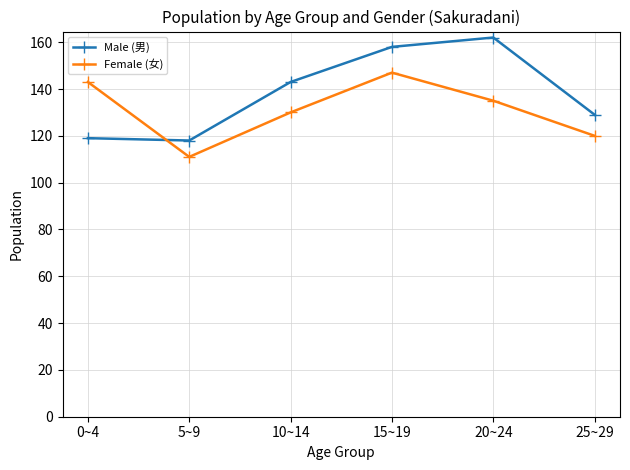

What is the difference between the maximum and minimum values in the Male (男) series?

44